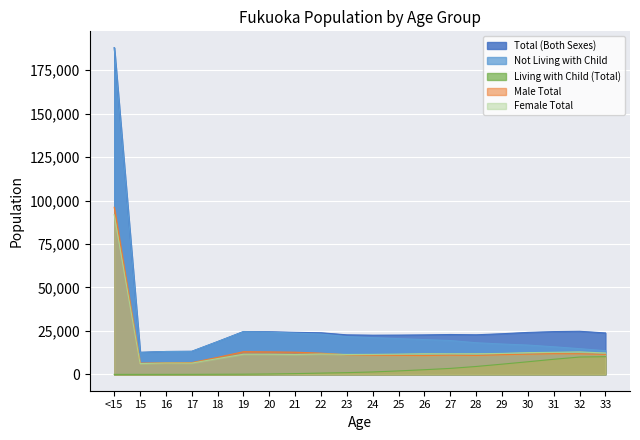

True or false: Not Living with Child has a value of 8657 at 21.

False